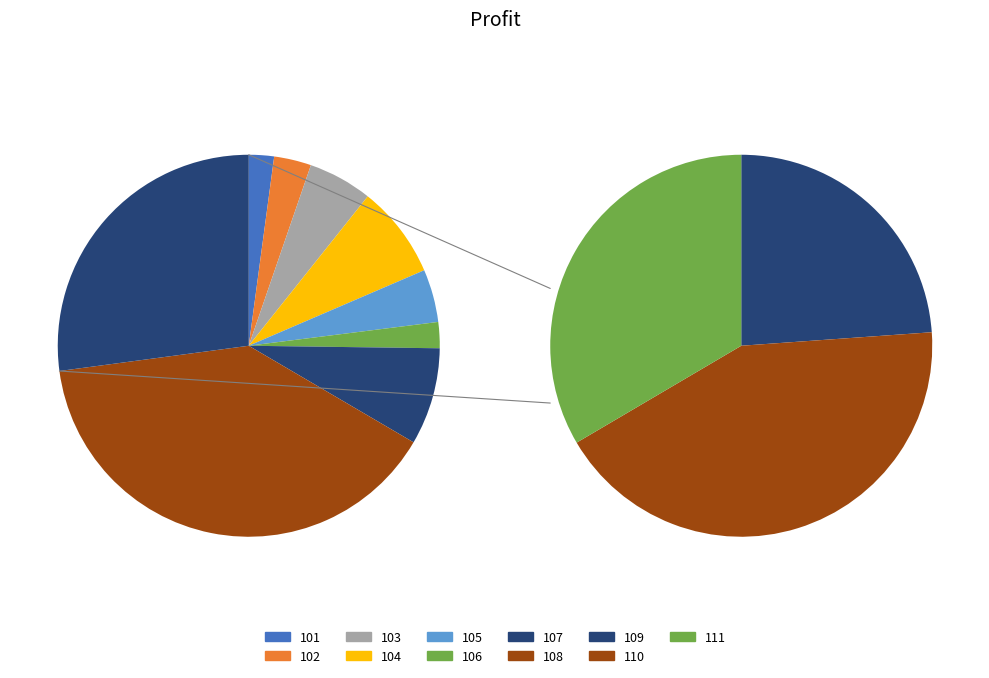

The 102 slice represents 16% of the pie. True or false?

False